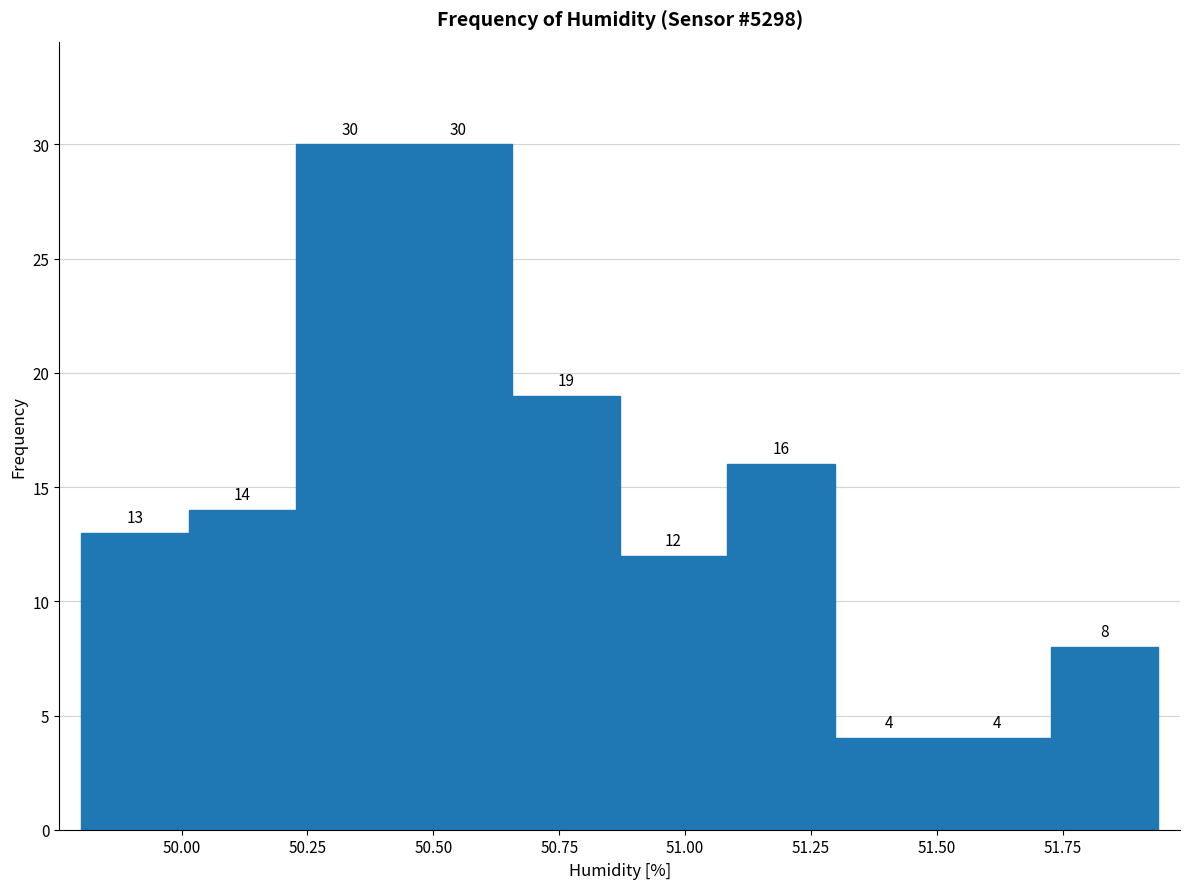

What is the height of the bar covering 51.30 to 51.50 on the x-axis? The bar edges are not printed on the chart, so give them approximately, as read against the axis.

4